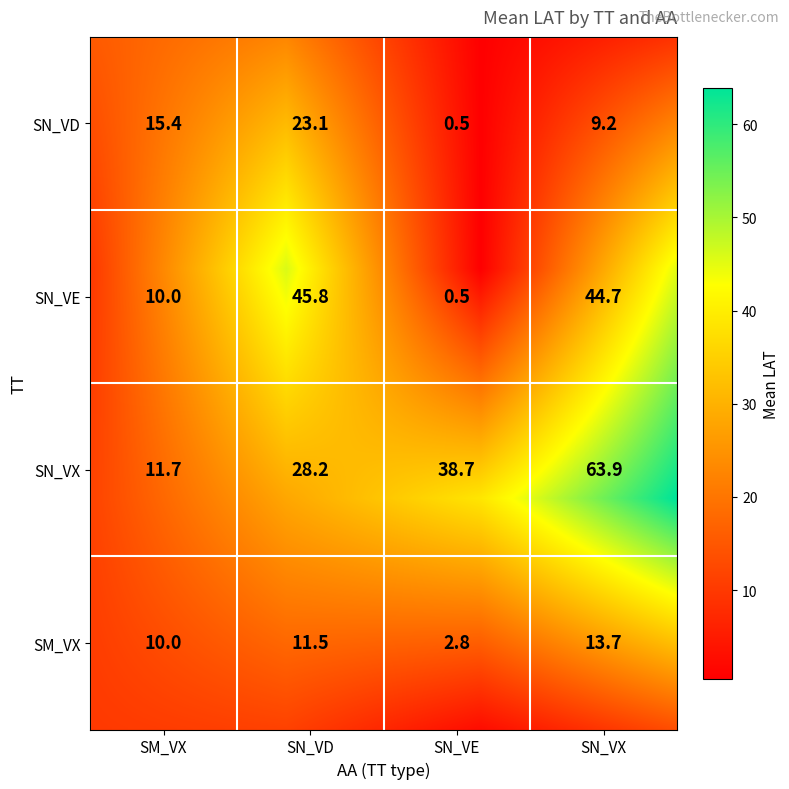

The value of SN_VD at SN_VX is 9.2. True or false?

True